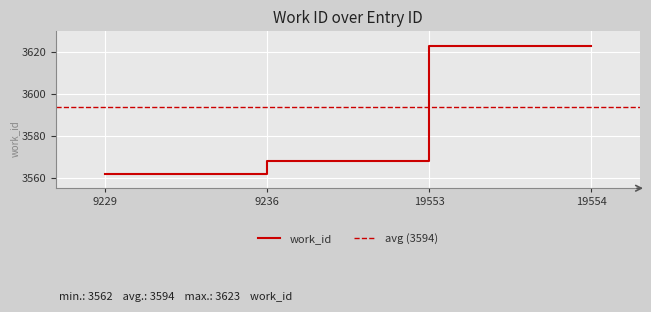

What is the smallest value displayed?

3562